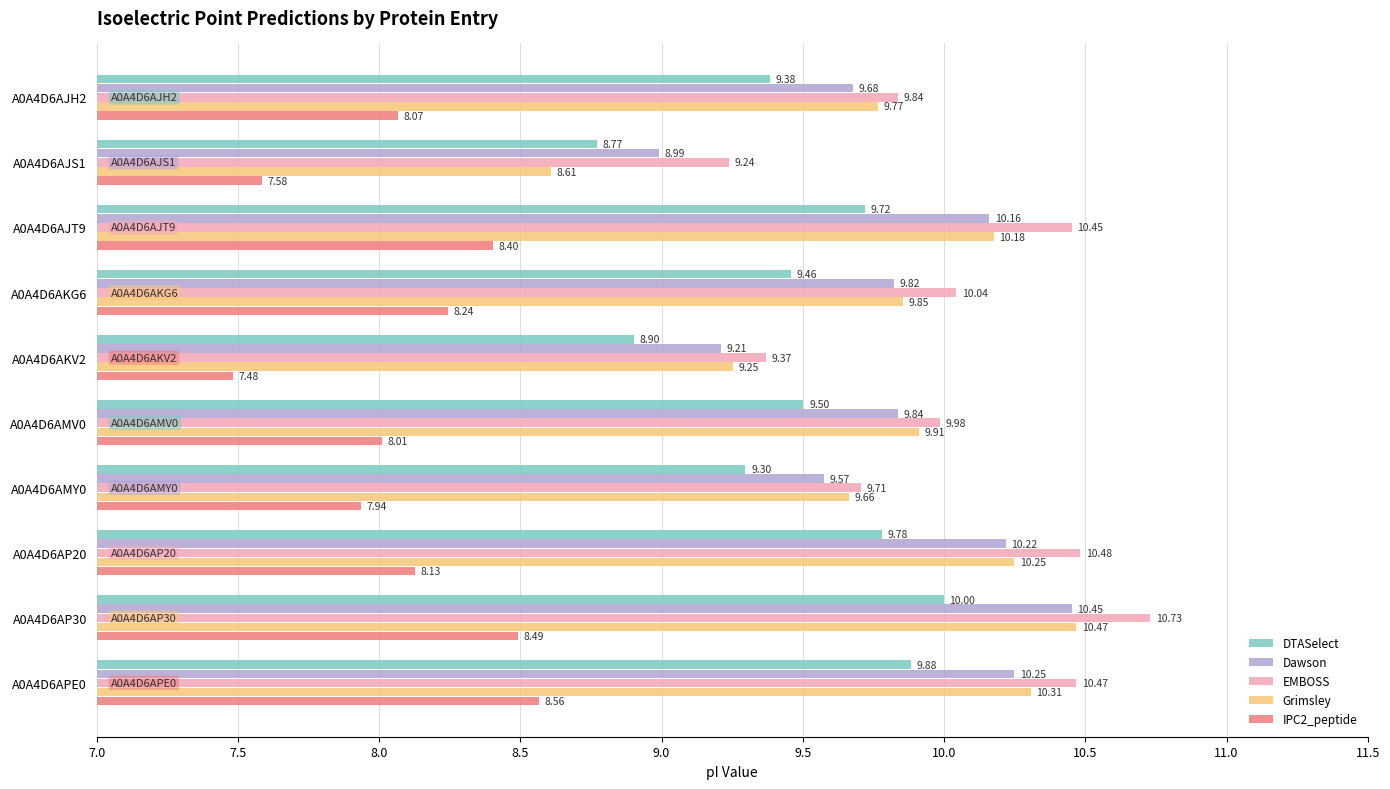

At how many categories does at least one series exceed 10?

5